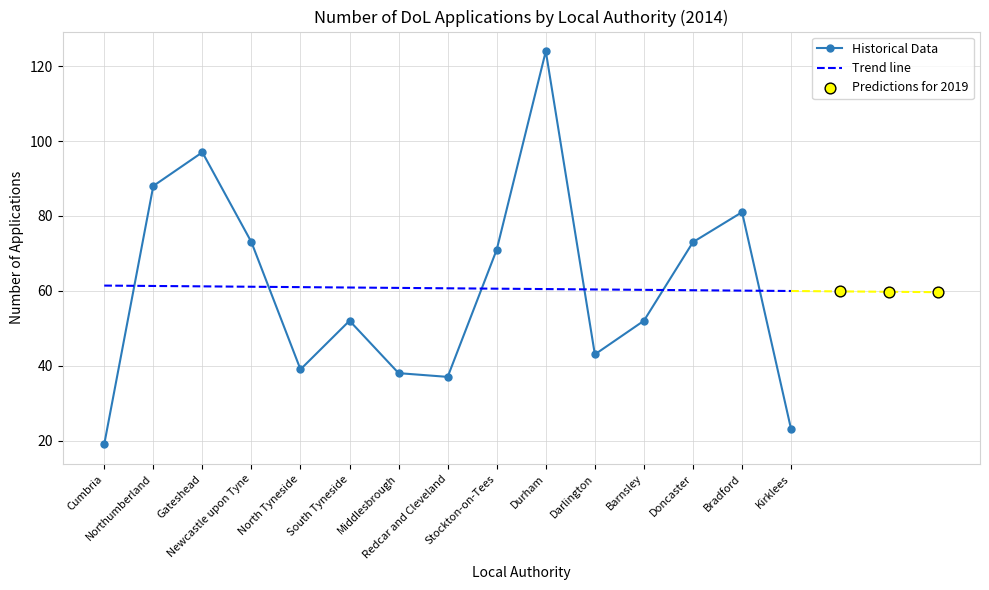

Which series ends up on top after the final intersection of Trend line and Historical Data?

Trend line